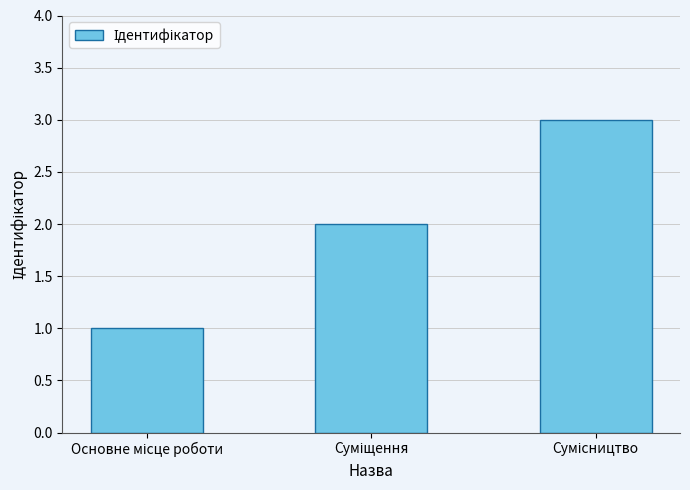

What is the sum of all values?

6